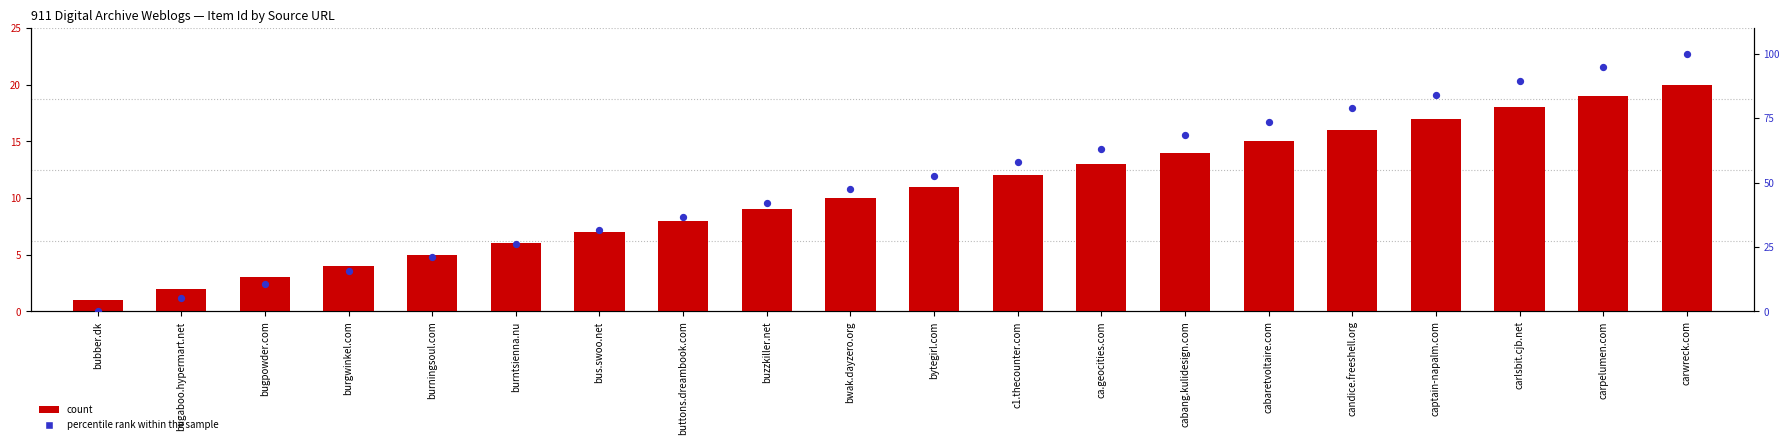

Is the value of percentile rank within the sample at bubber.dk greater than the value of count at bugpowder.com?

No